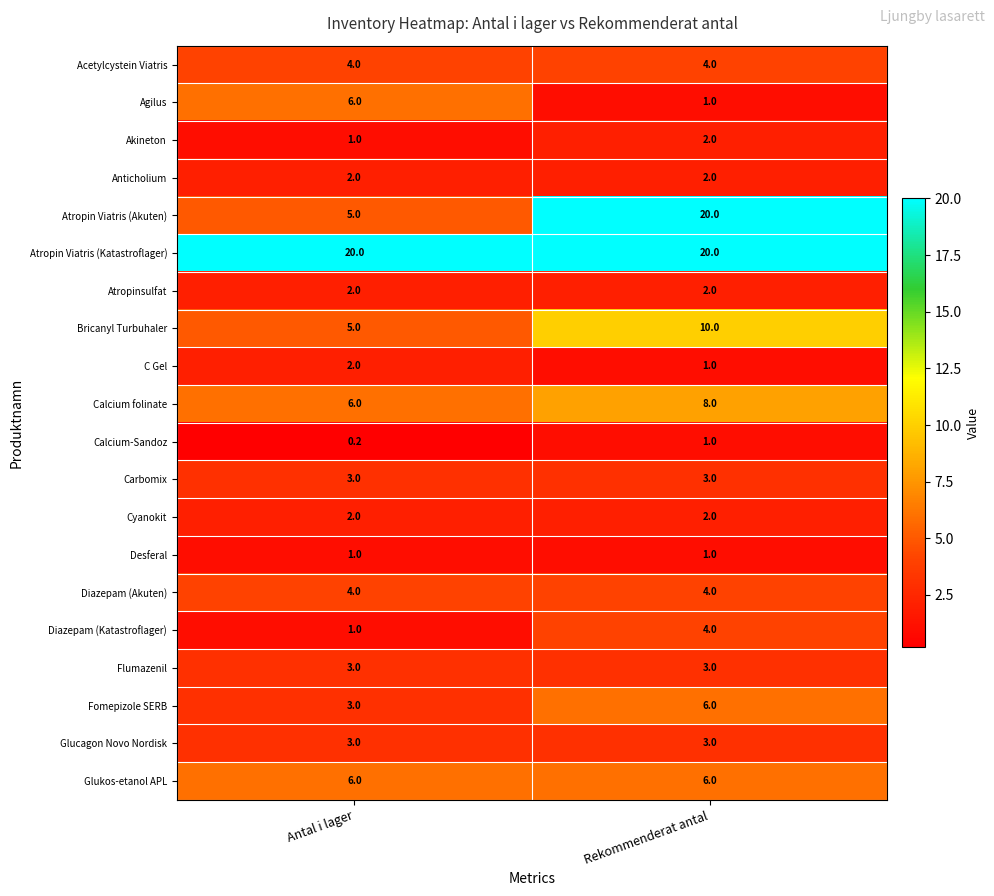

Which series has the largest total across all categories?

Atropin Viatris (Katastroflager)